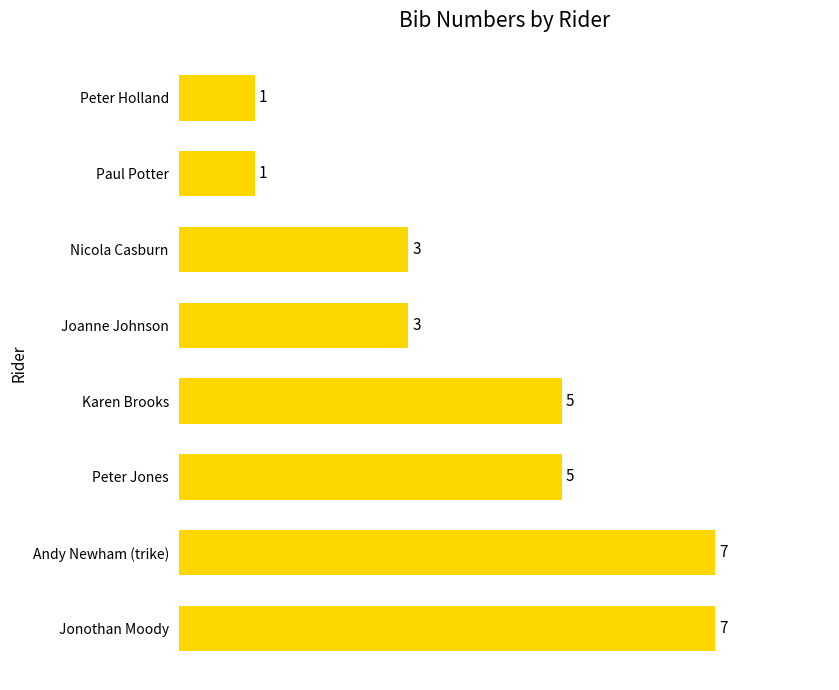

What is the greatest value displayed?

7